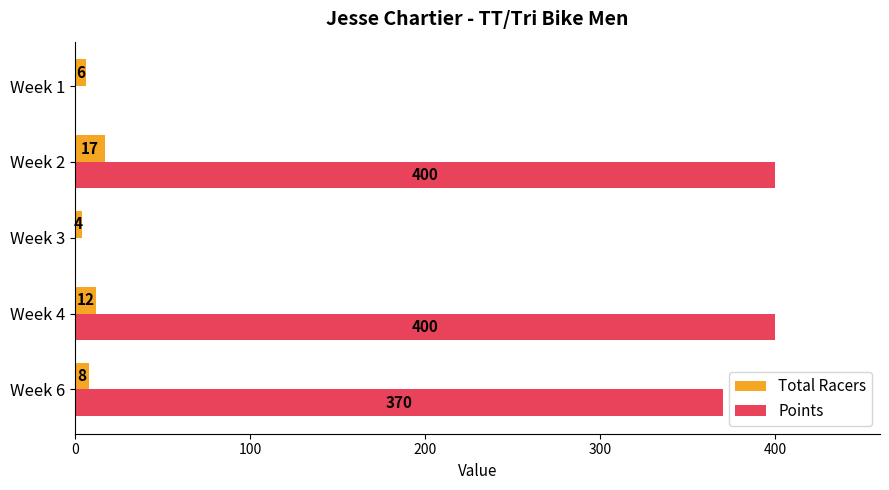

At which label does Total Racers reach its peak?

Week 2